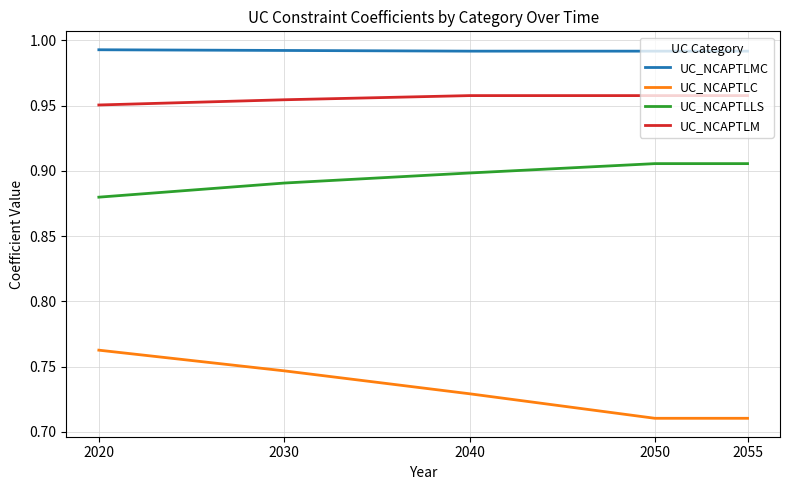

True or false: UC_NCAPTLLS has a value of 1.3 at 2040.

False